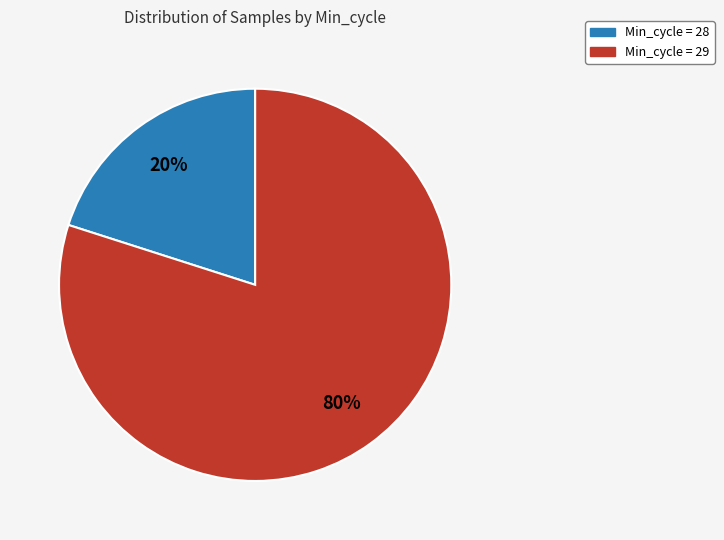

Count the number of slices in the pie.

2